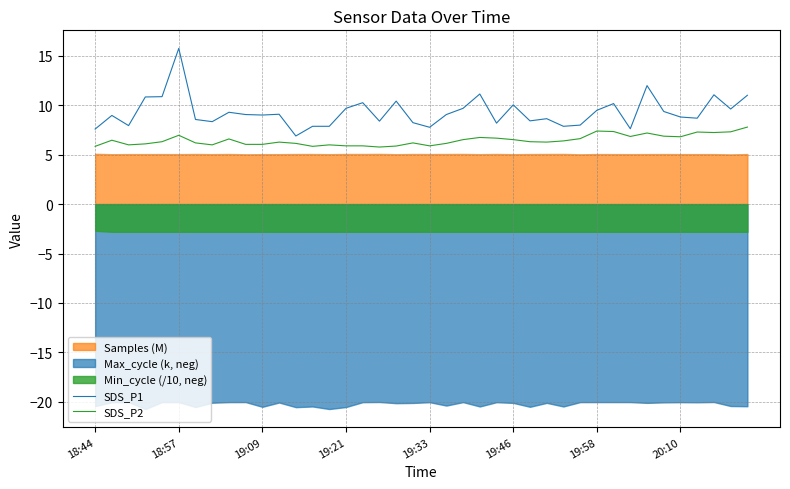

What is the spread (max minus min) of values at 21?

2.9